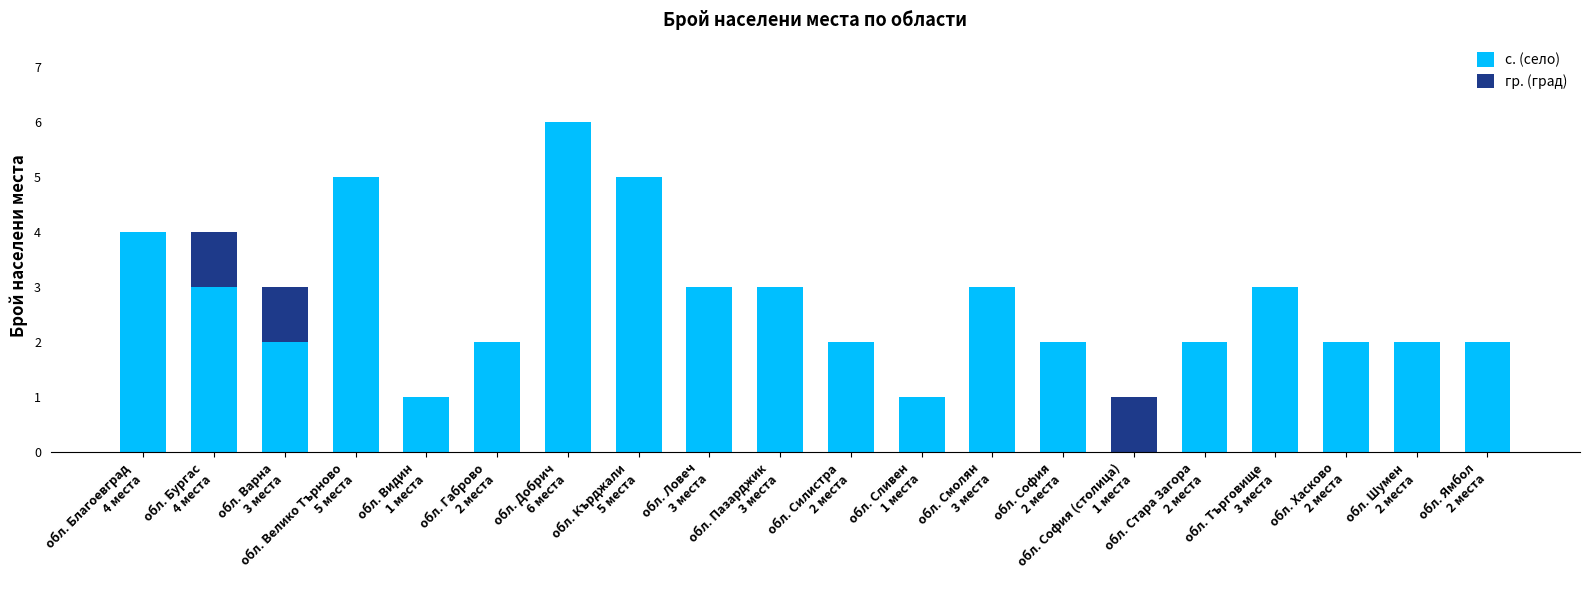

Count the number of categories in the chart.

20